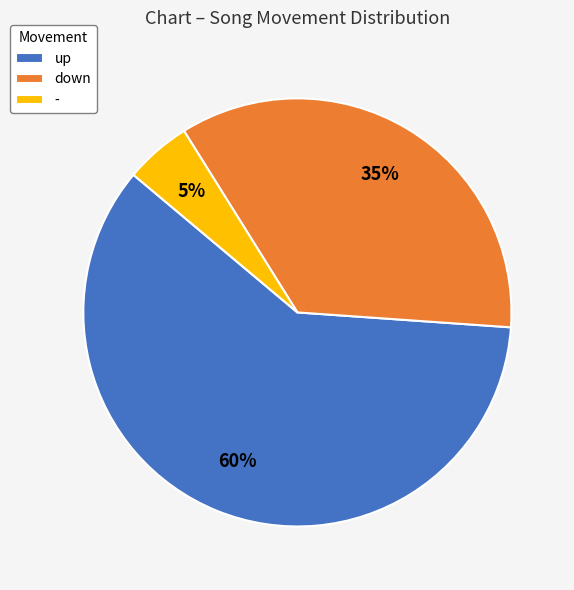

To the nearest percent, what is the difference between the - and down slice percentages?

30%